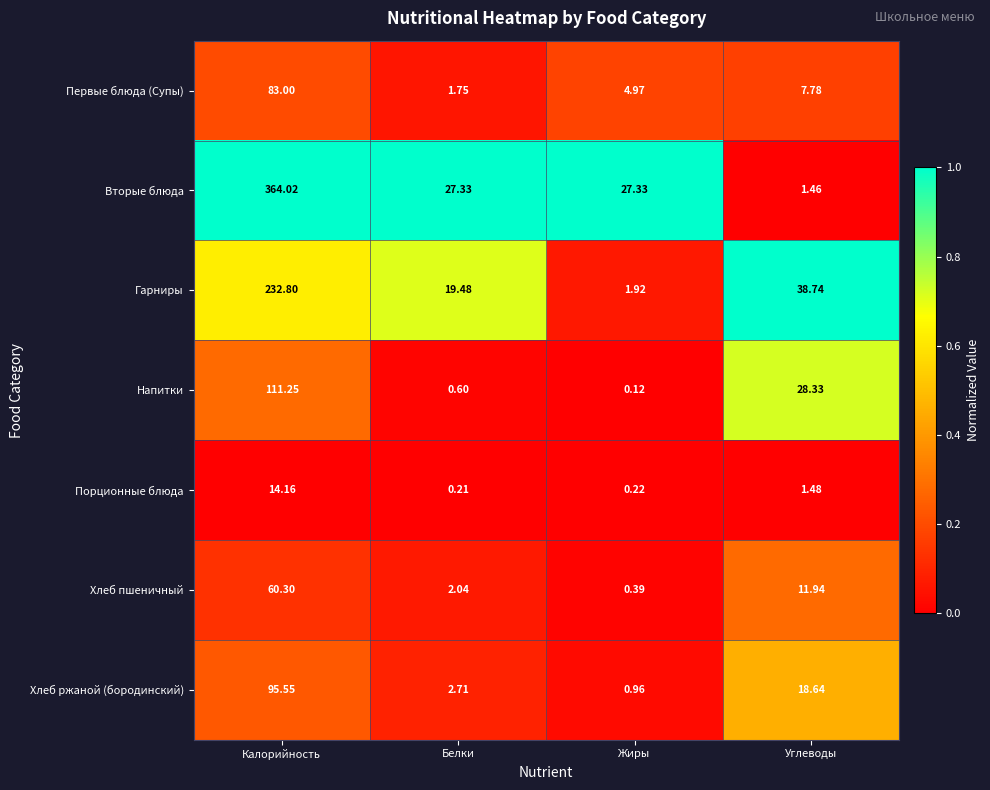

Which series has the largest range (max minus min)?

Вторые блюда